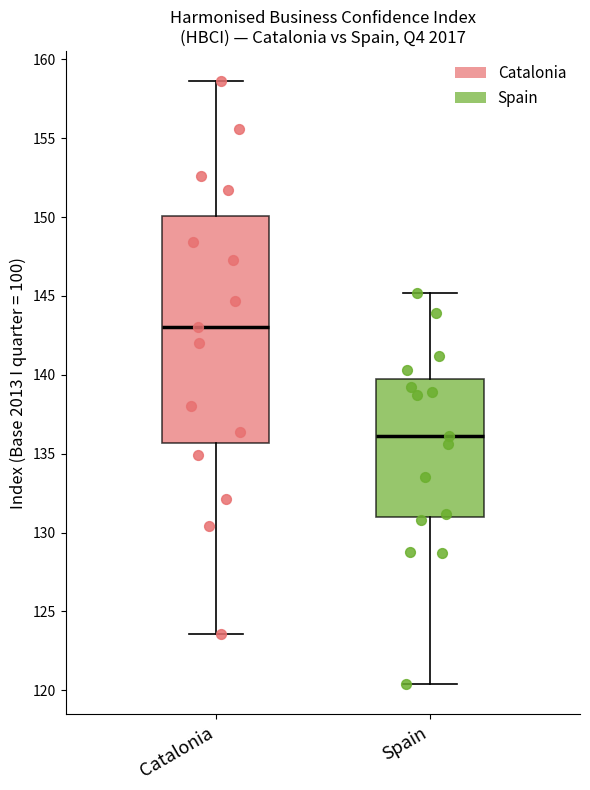

Which box has the lowest median line?

Spain